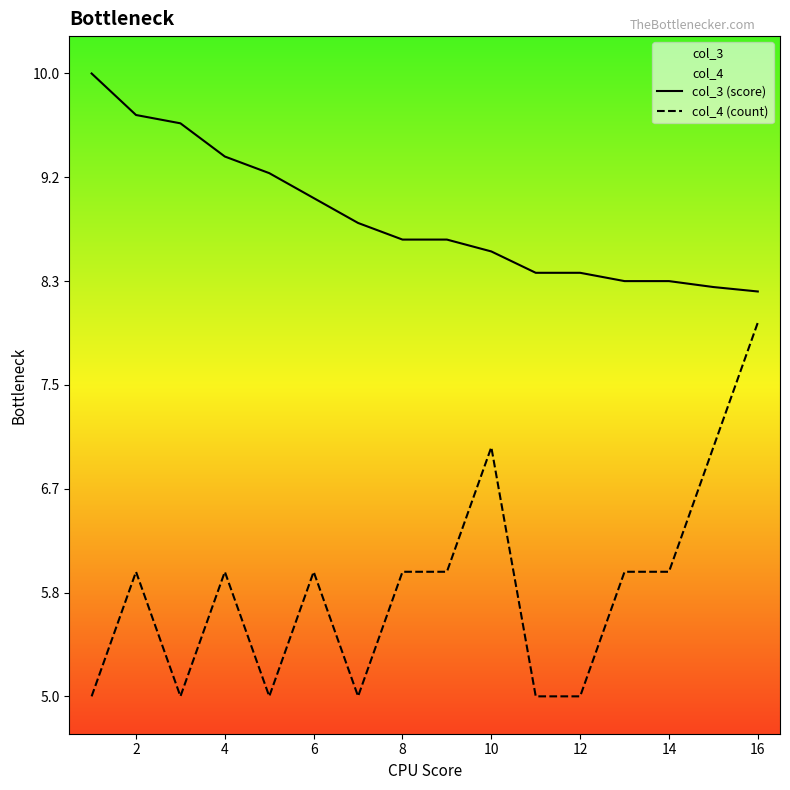

At which category does col_4 (count) reach its first local peak?

2